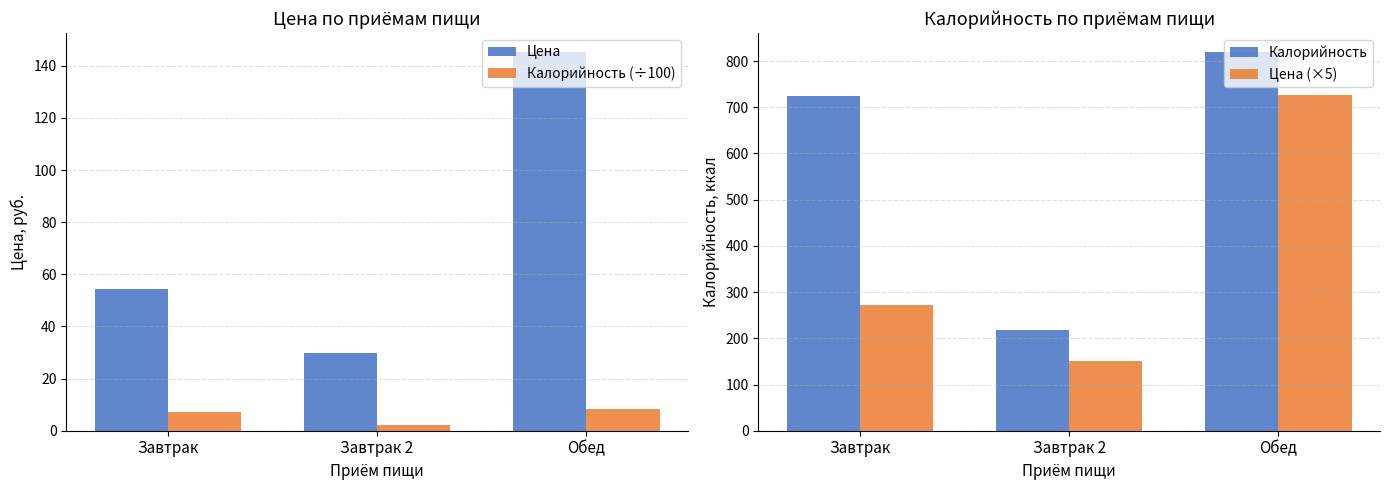

Which category has the lowest value across all series?

Завтрак 2